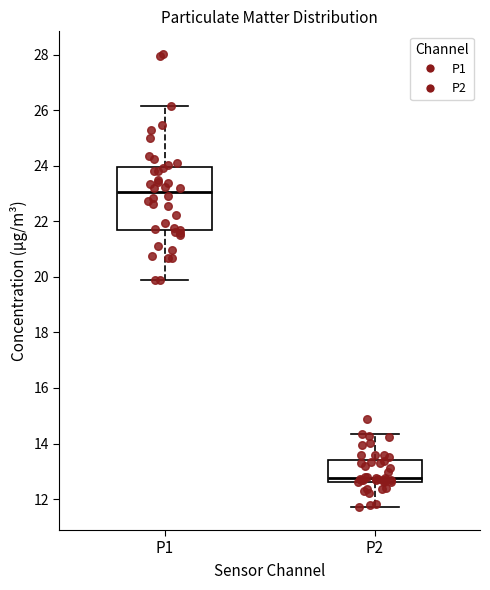

Which box's median line is the highest?

P1